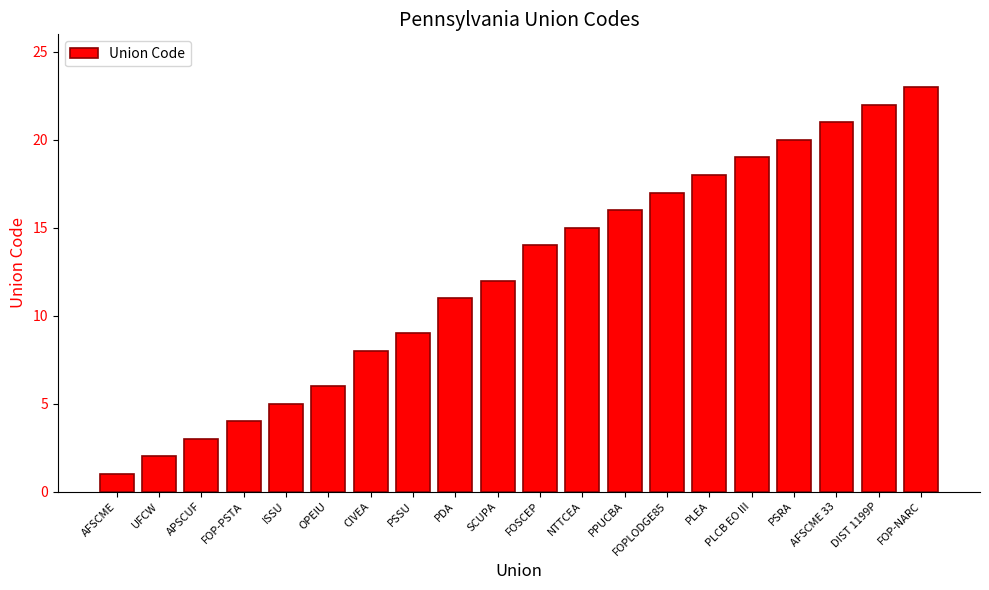

The chart shows a value of 4 at SCUPA. True or false?

False